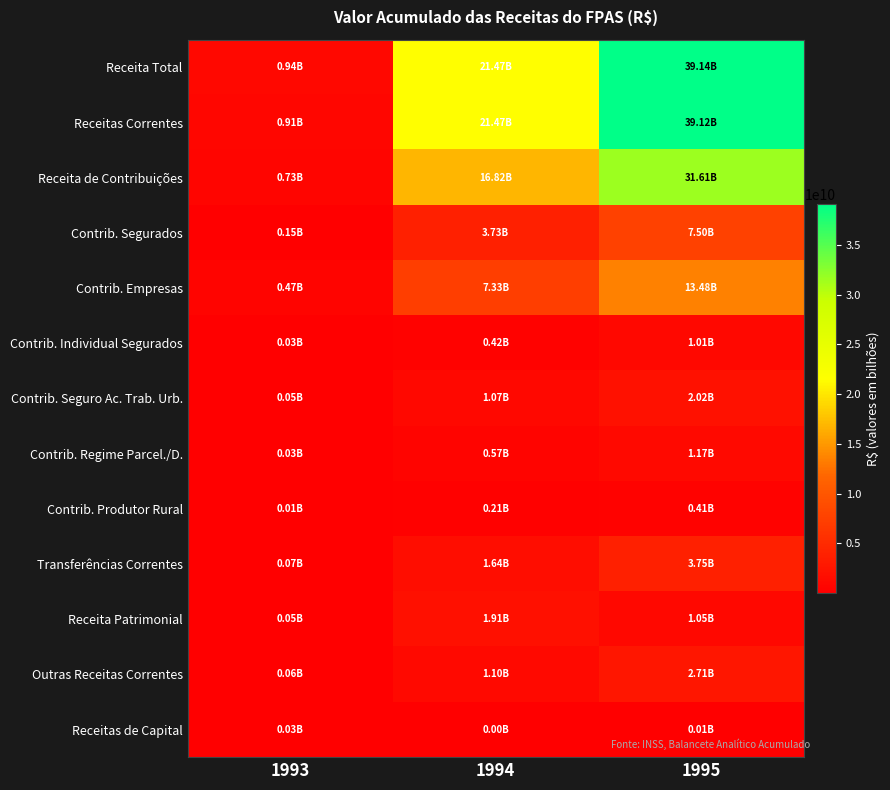

Reading left to right, what are all the values shown in this chart?

Receita Total: 1993=936815914	1994=21467868098	1995=39138700942
Receitas Correntes: 1993=906950233	1994=21465951089	1995=39124672836
Receita de Contribuições: 1993=732278258	1994=16819098730	1995=31609044082
Contrib. Segurados: 1993=150441411	1994=3732477915	1995=7500821380
Contrib. Empresas: 1993=470651379	1994=7333625211	1995=13484094144
Contrib. Individual Segurados: 1993=27703700	1994=418759028	1995=1005759933
Contrib. Seguro Ac. Trab. Urb.: 1993=46133725	1994=1070458285	1995=2018823911
Contrib. Regime Parcel./D.: 1993=31388487	1994=565563645	1995=1174930210
Contrib. Produtor Rural: 1993=5929684	1994=208075385	1995=408601736
Transferências Correntes: 1993=65118669	1994=1638163727	1995=3752790922
Receita Patrimonial: 1993=52508519	1994=1911467116	1995=1048139016
Outras Receitas Correntes: 1993=57044787	1994=1097221516	1995=2714698816
Receitas de Capital: 1993=29865680	1994=1917009	1995=14028106